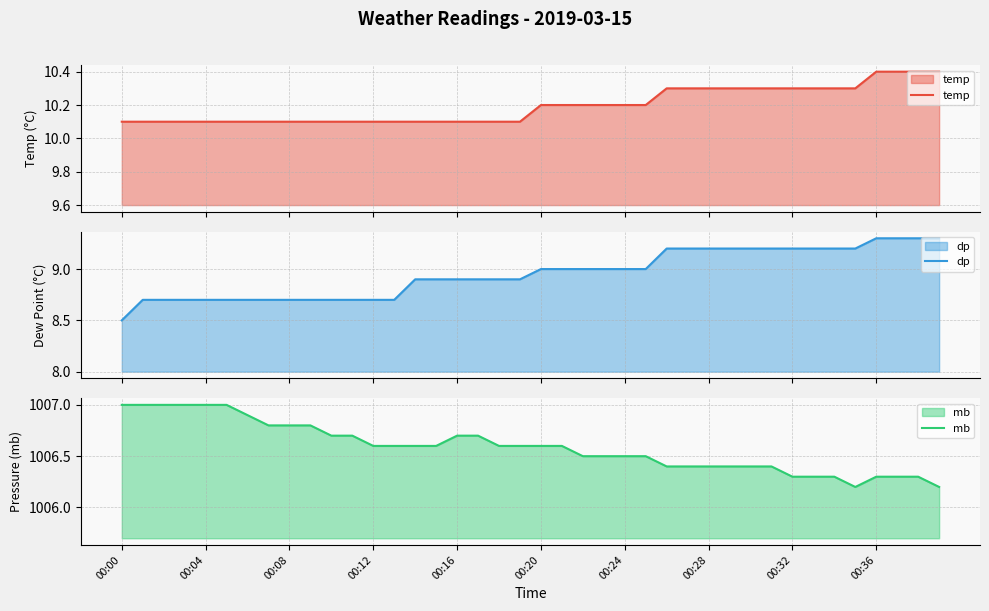

Which category has the highest value across all series?

00:00